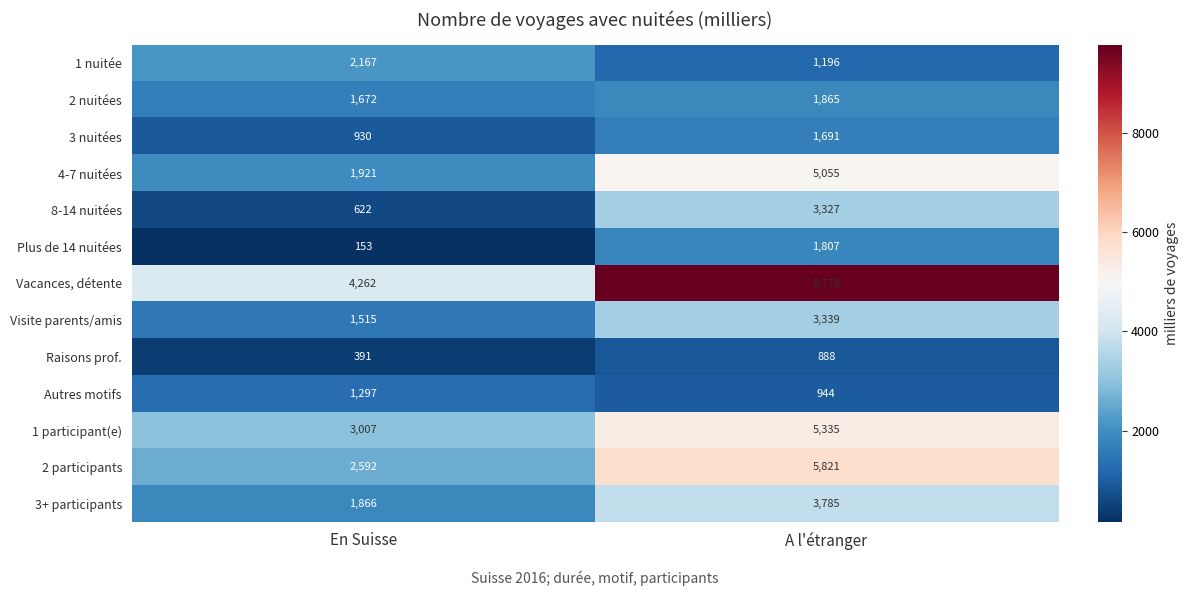

Reading left to right, transcribe all the data shown in this chart.

1 nuitée: 2167	1196
2 nuitées: 1672	1865
3 nuitées: 930	1691
4-7 nuitées: 1921	5055
8-14 nuitées: 622	3327
Plus de 14 nuitées: 153	1807
Vacances, détente: 4262	9770
Visite parents/amis: 1515	3339
Raisons prof.: 391	888
Autres motifs: 1297	944
1 participant(e): 3007	5335
2 participants: 2592	5821
3+ participants: 1866	3785